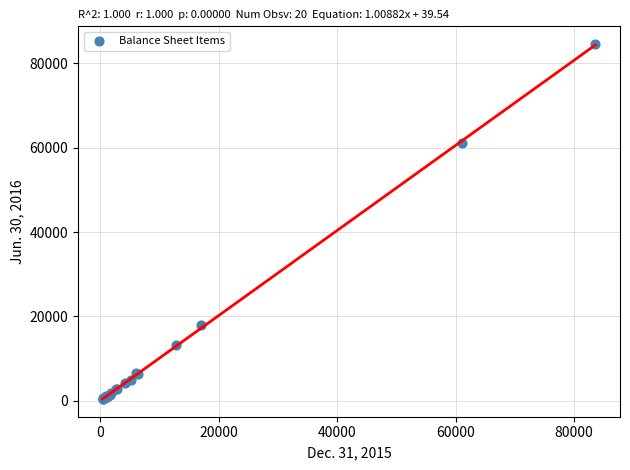

What Y value in the scatter plot is closest to 42501?

61108